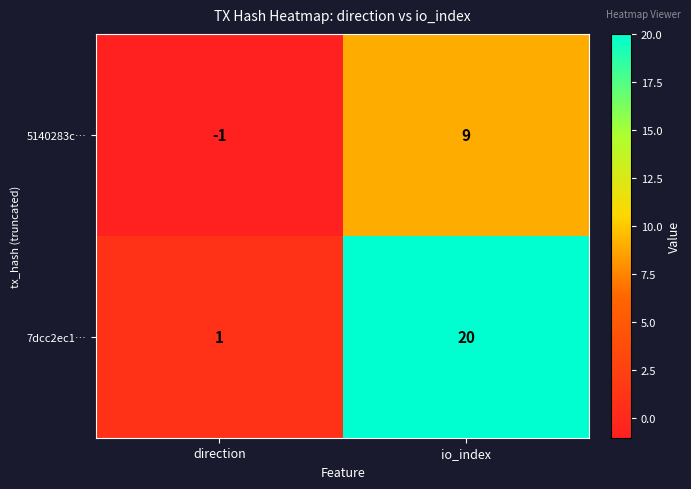

What is the difference between the 7dcc2ec1… values at direction and io_index?

19